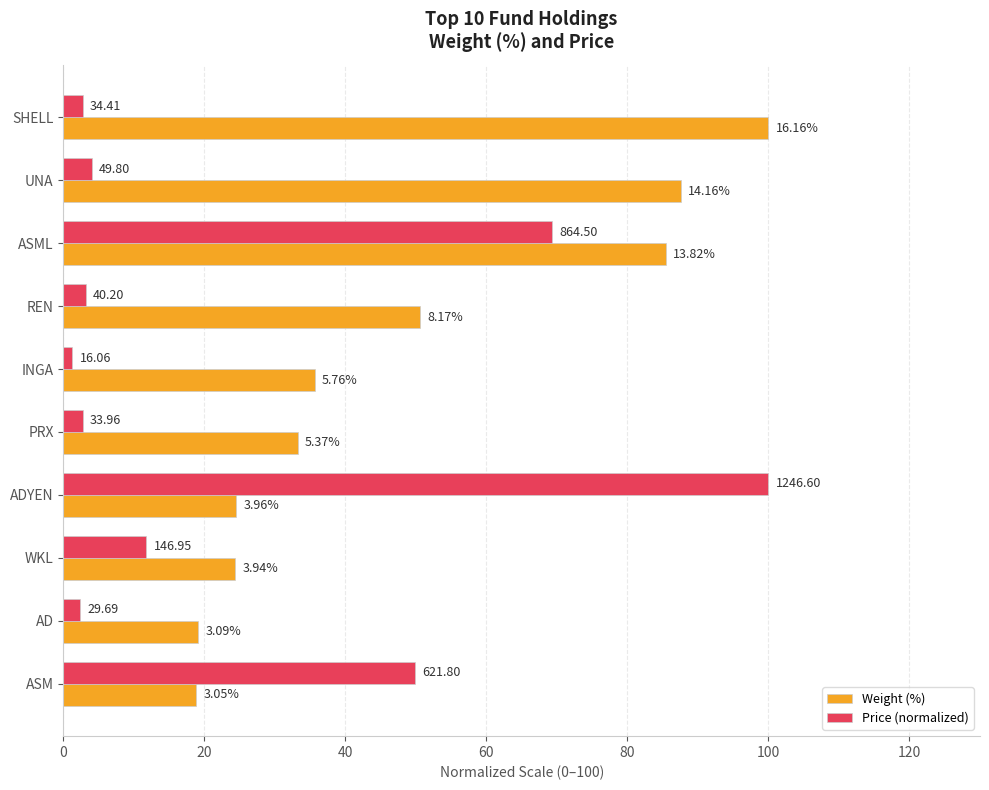

What are all the series names shown in the legend?

Weight (%), Price (normalized)